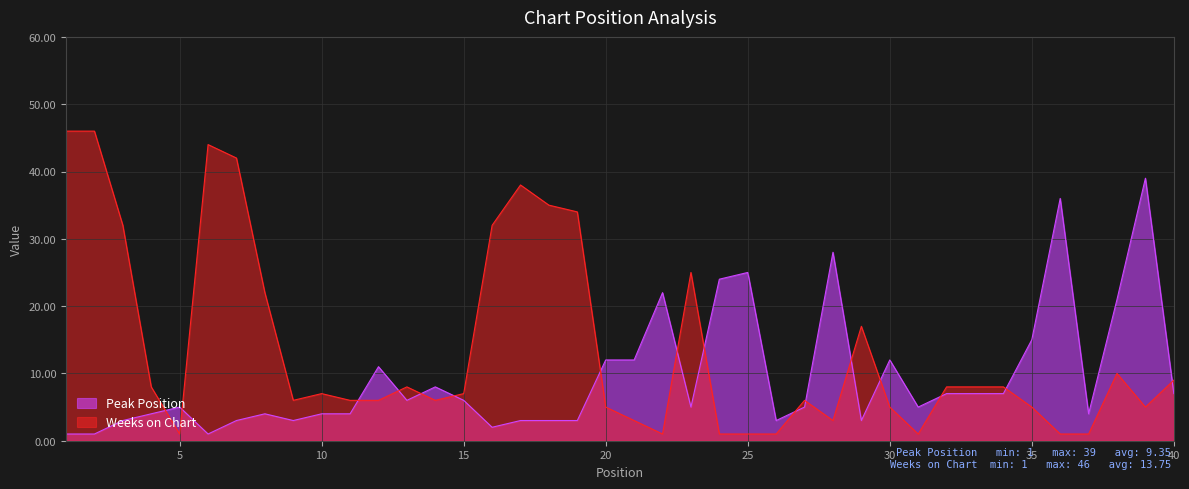

At which label is Peak Position closest to 20?

38